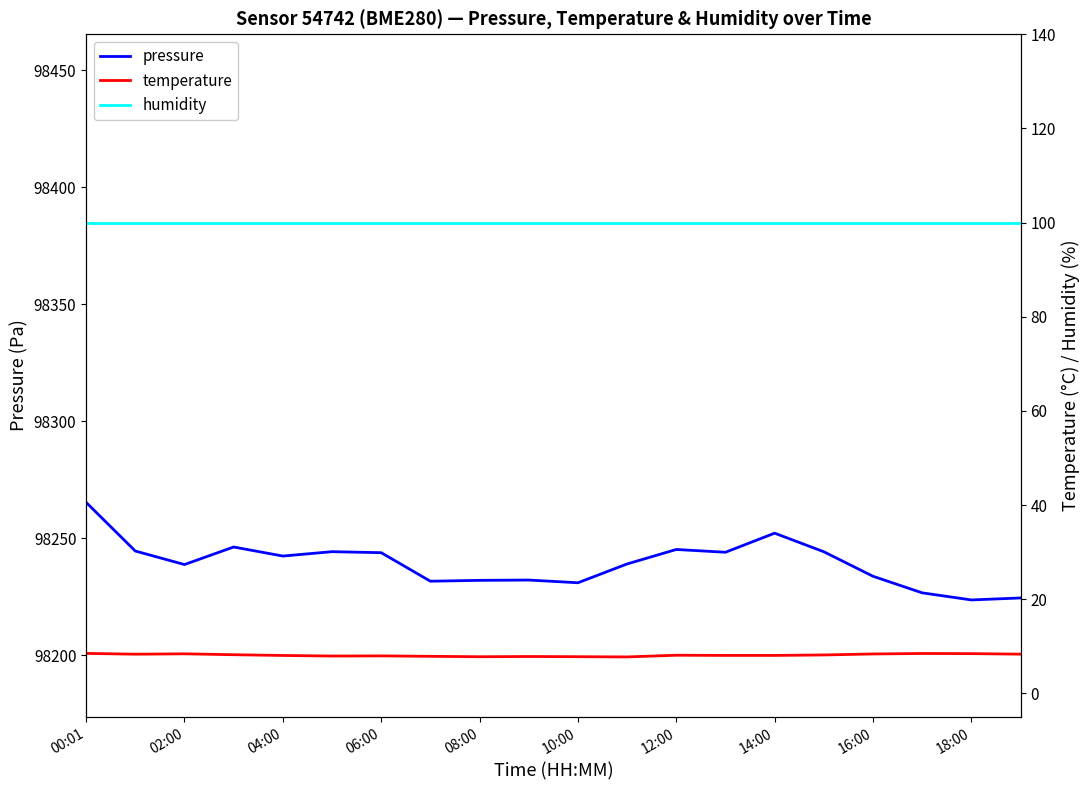

True or false: humidity and temperature cross at least once.

False